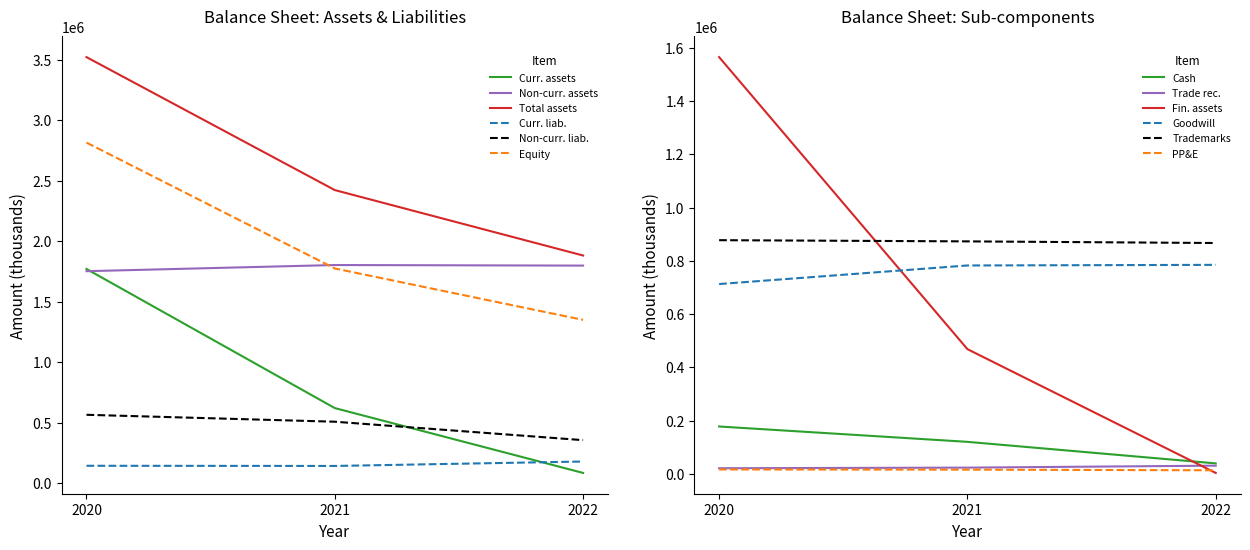

Where is 2020 nearest to the value 1766820?

Current assets